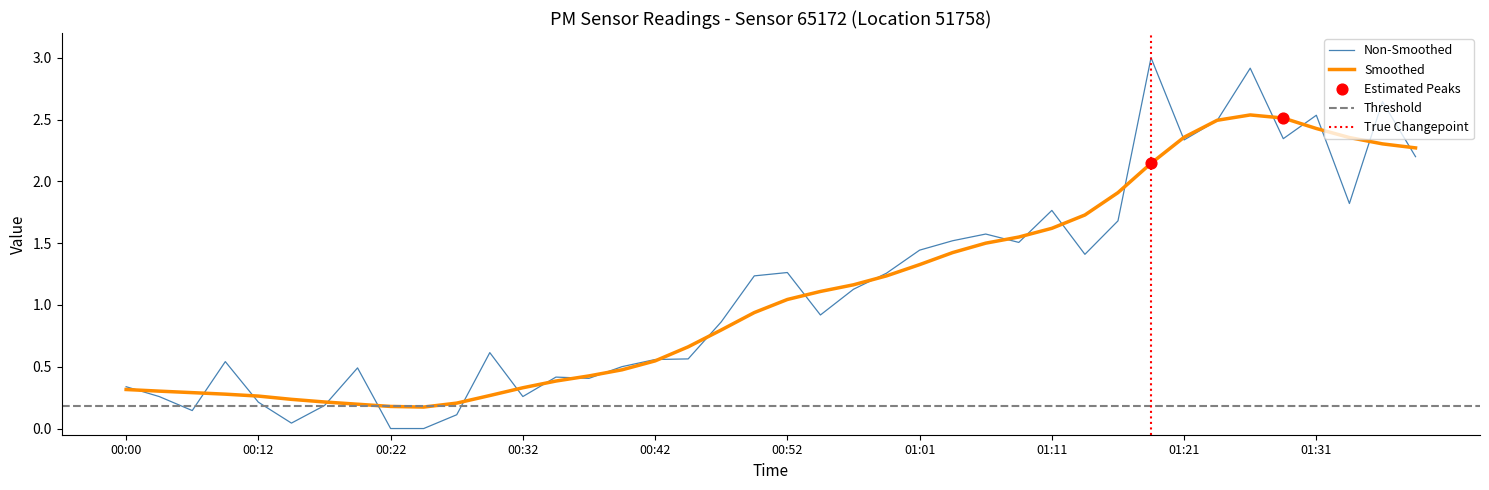

What is the total value across all series at 00:32?

0.6